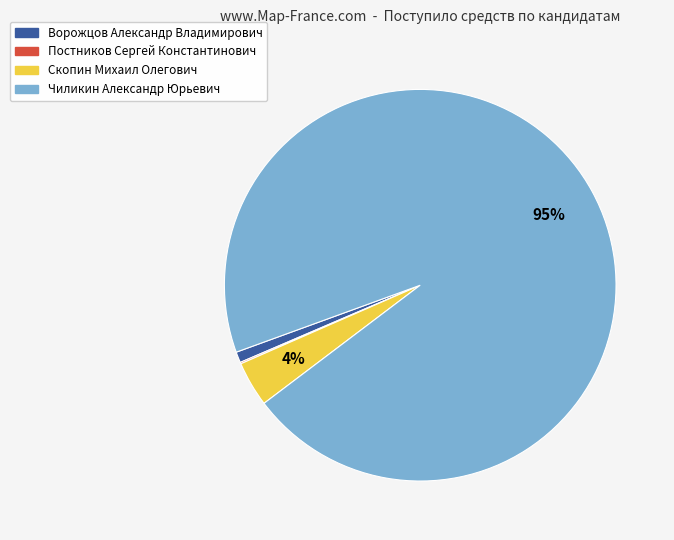

Which category has the biggest portion of the pie?

Чиликин Александр Юрьевич